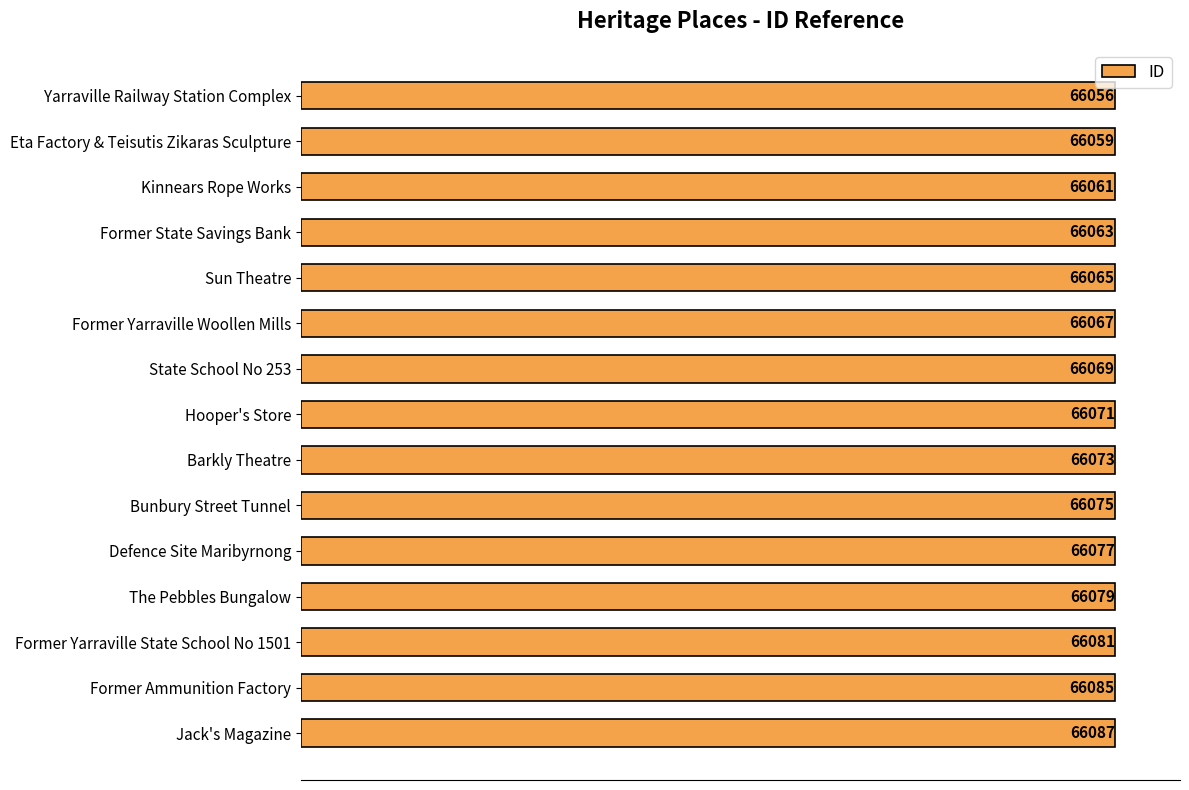

True or false: the data shows 66073 at Barkly Theatre.

True